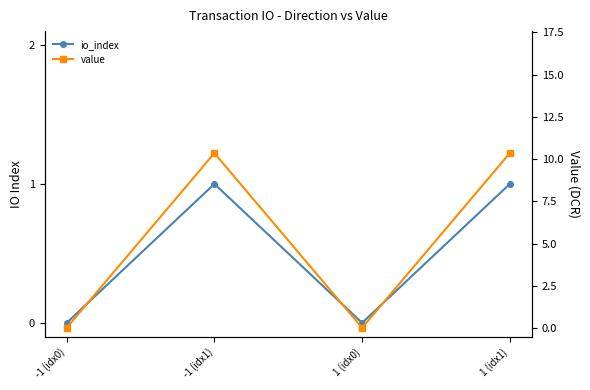

True or false: io_index has a value of -0.4 at -1 (idx0).

False